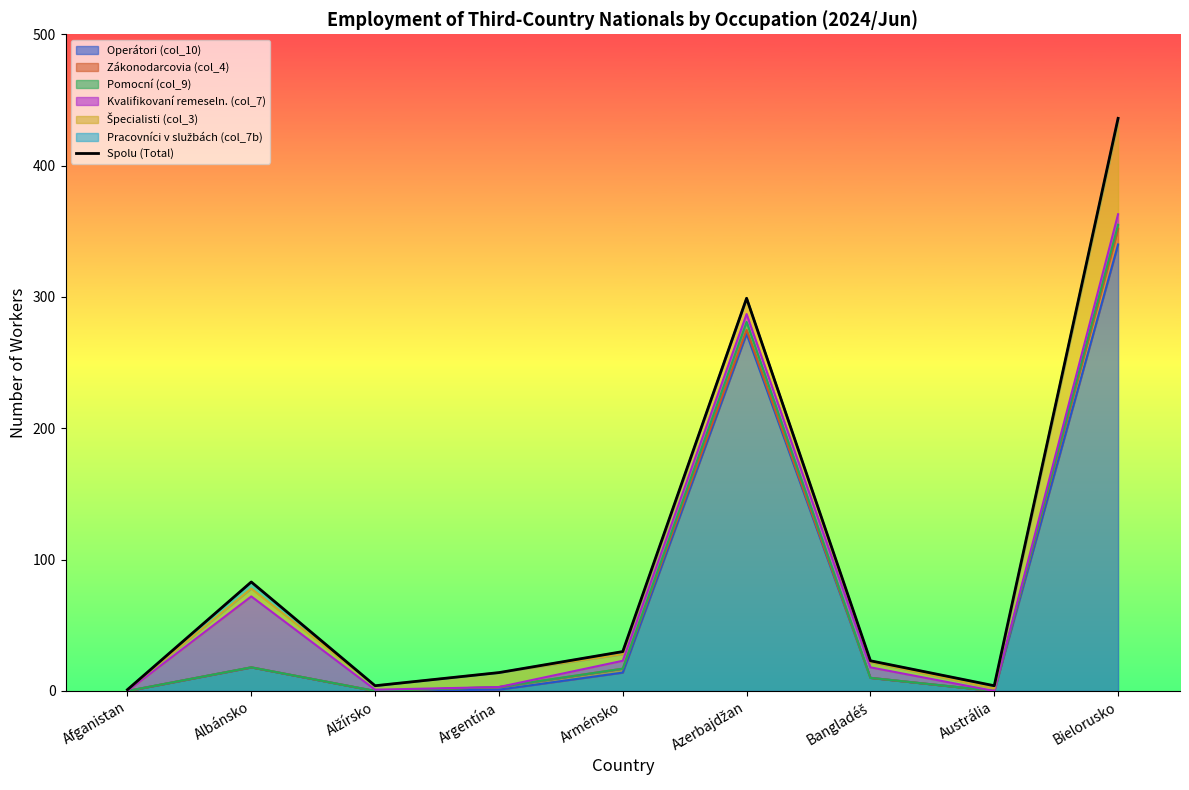

Rank the categories by value from lowest to highest.

Afganistan, Alžírsko, Austrália, Argentína, Bangladéš, Arménsko, Albánsko, Azerbajdžan, Bielorusko